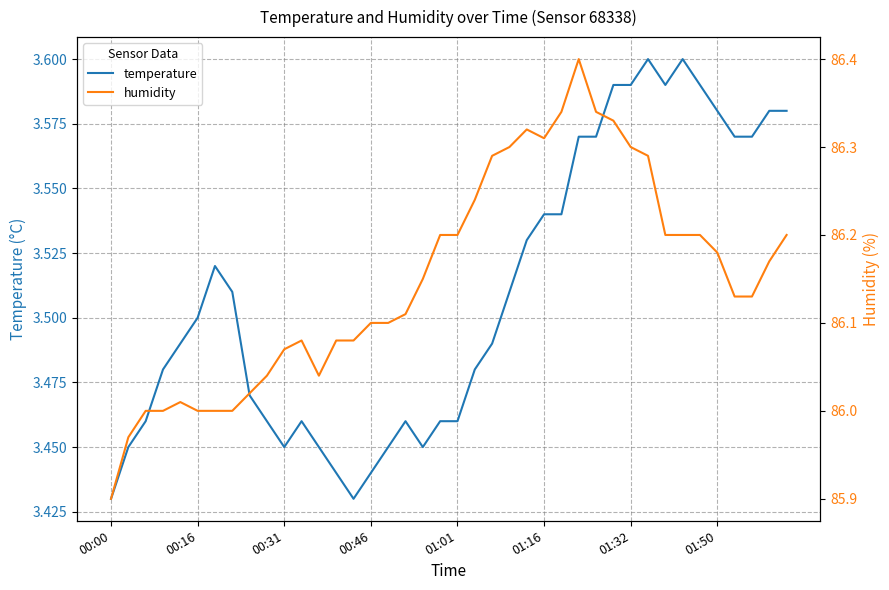

What is the greatest value displayed?

86.4